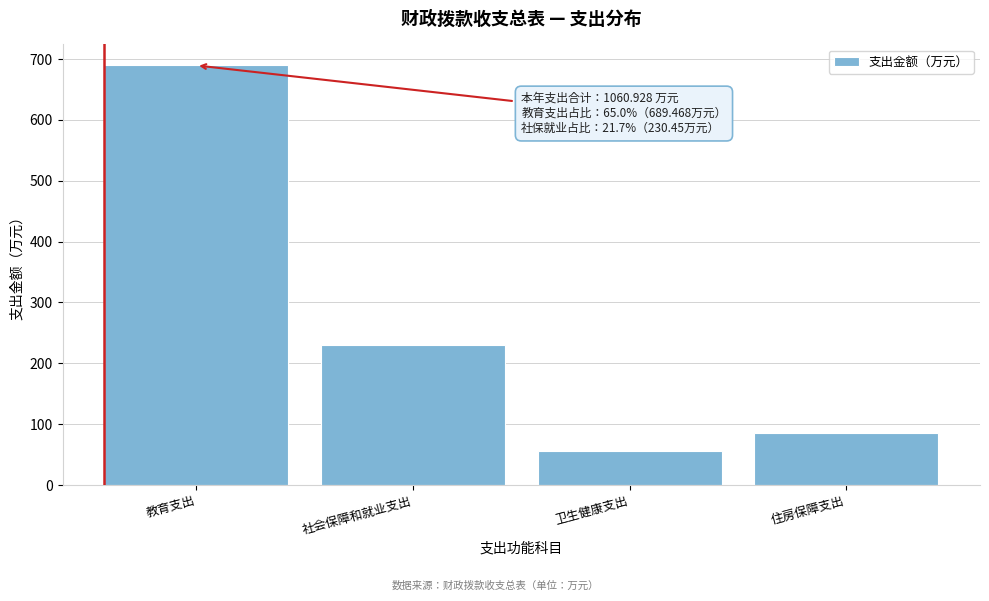

Approximately how many times larger is the value at 社会保障和就业支出 compared to 教育支出?

0.3